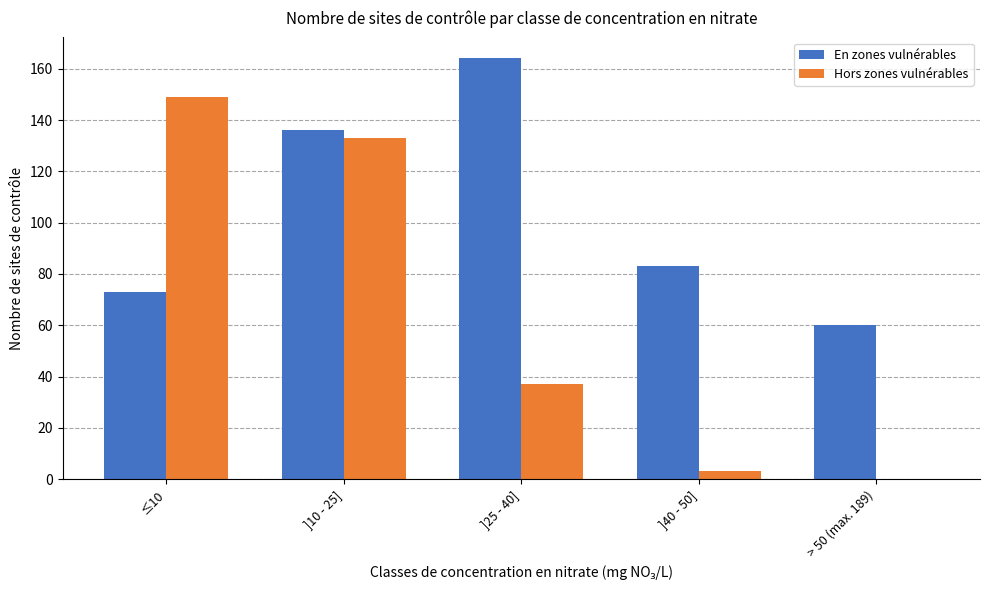

What is the sum of all En zones vulnérables values?

516